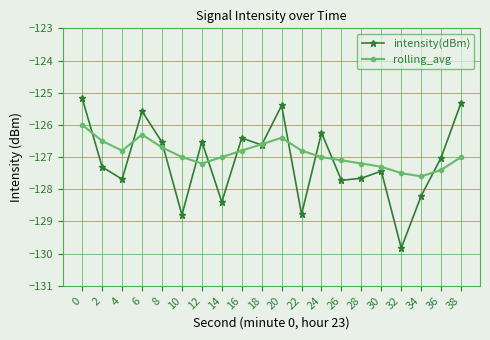

How many lines are shown in the chart?

2